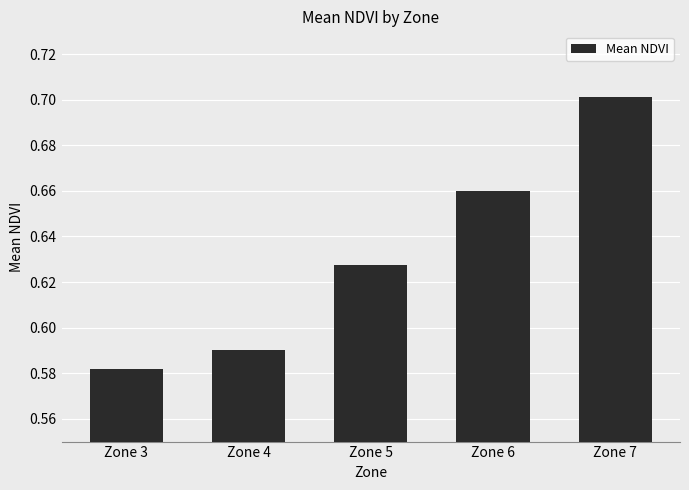

Which label corresponds to the largest value in the chart?

Zone 7